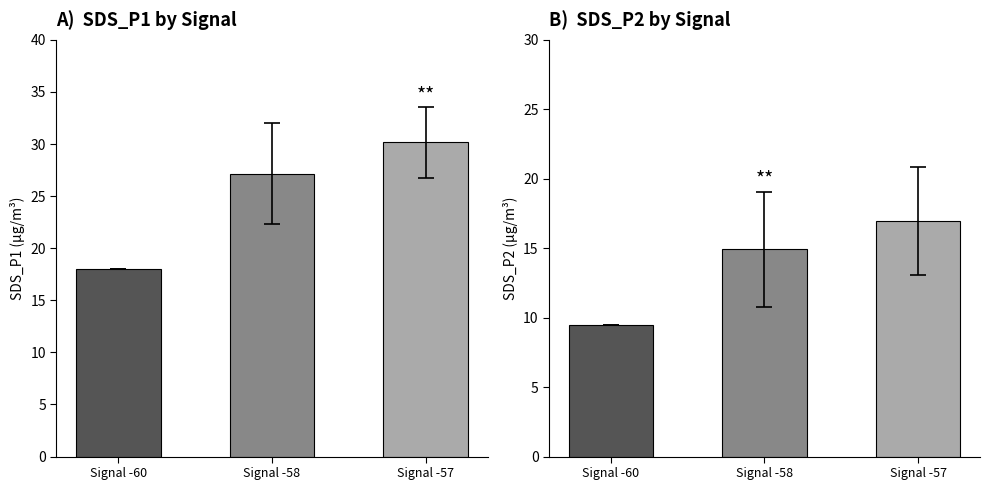

Reading right to left, list all the values displayed in this chart.

SDS_P1: Signal -57=30.2	Signal -58=27.1	Signal -60=18.0
SDS_P2: Signal -57=17.0	Signal -58=14.9	Signal -60=9.4